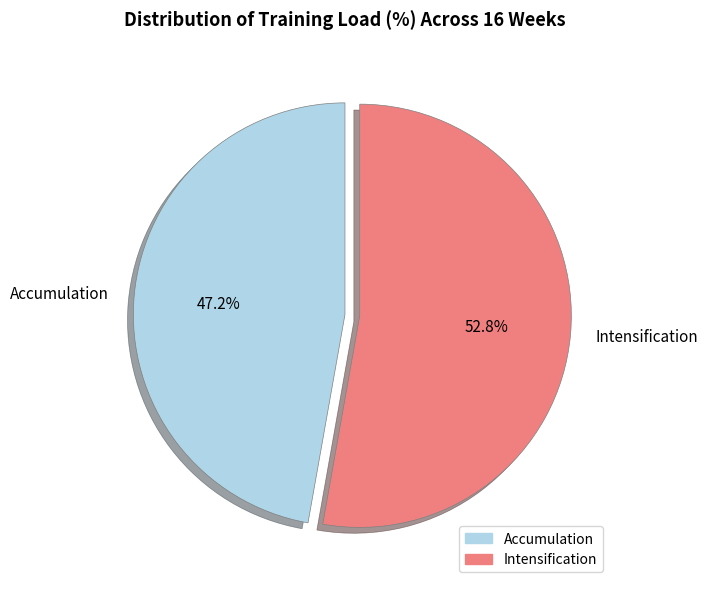

What is the ratio of the value at Accumulation to the value at Intensification?

0.9